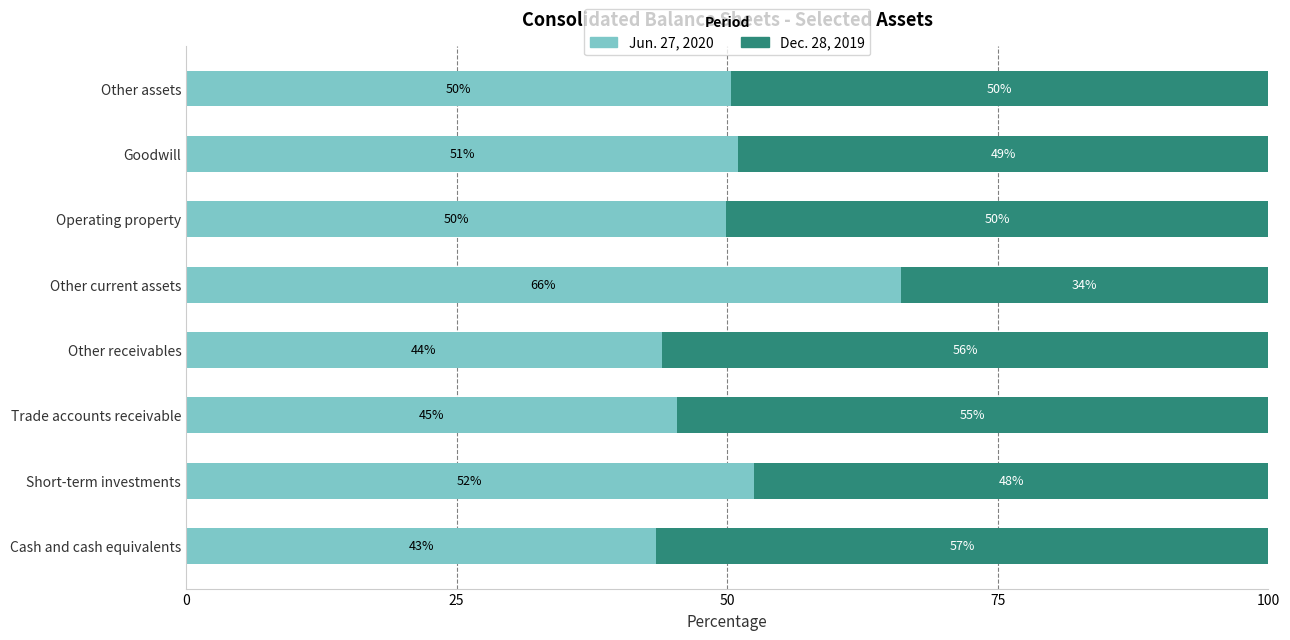

How many categories are shown in the chart?

8